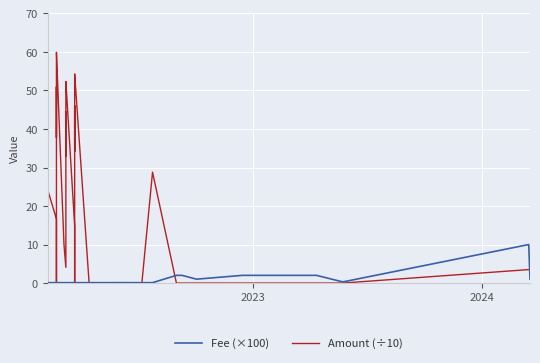

Which series has the widest spread of values?

Amount (÷10)